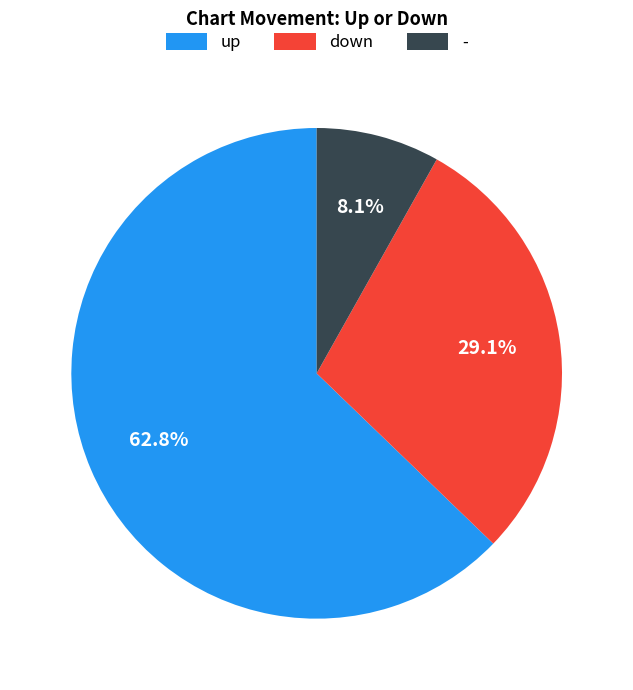

What is the ratio of the value at - to the value at up?

0.1